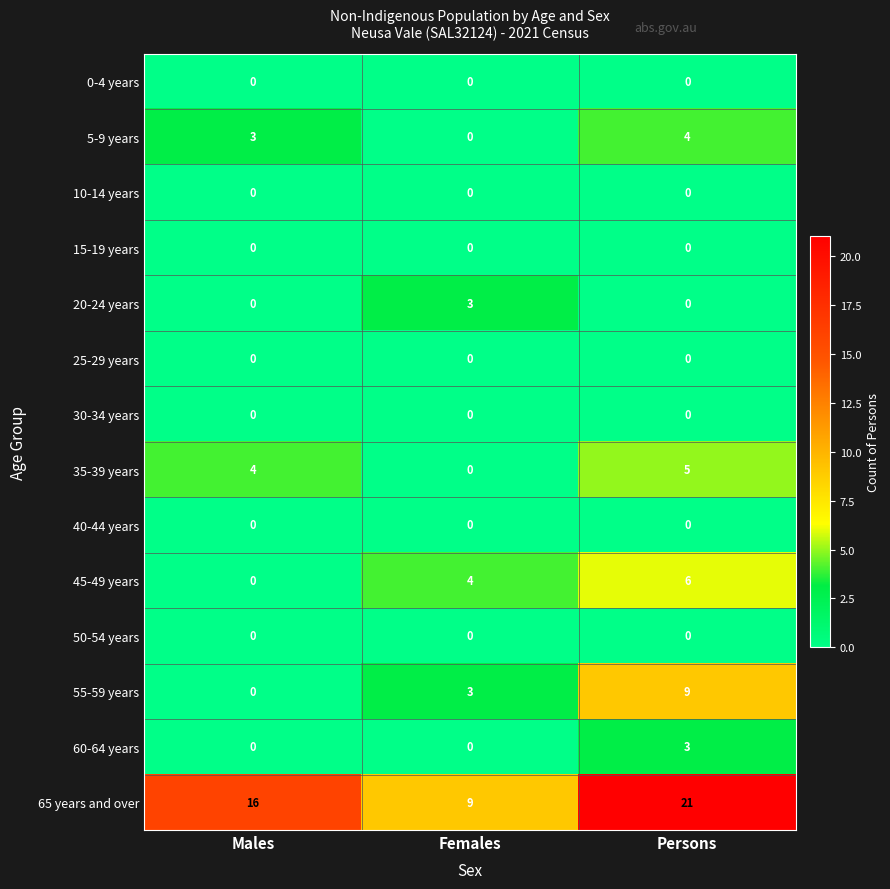

Between Males and Females, which series saw the biggest shift?

65 years and over